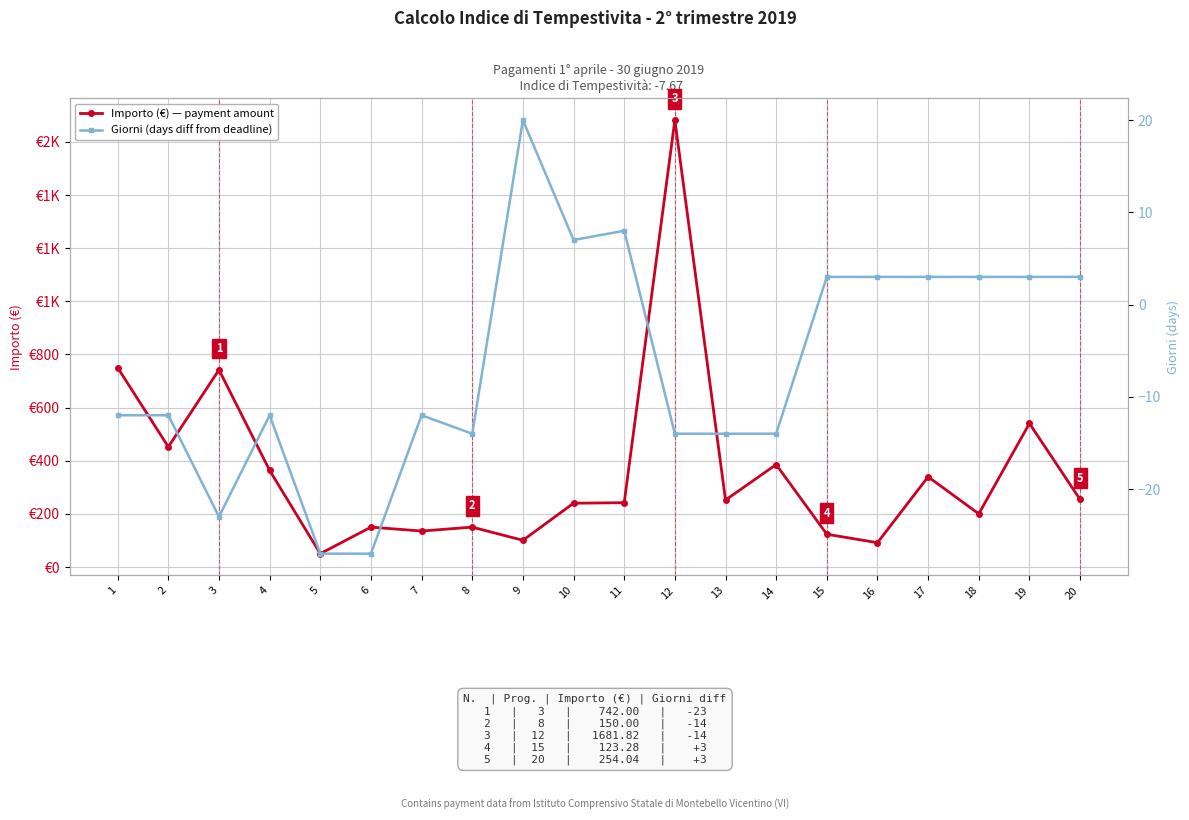

What is the value of the Giorni (days diff from deadline) point at the 11th from the left?

8.0